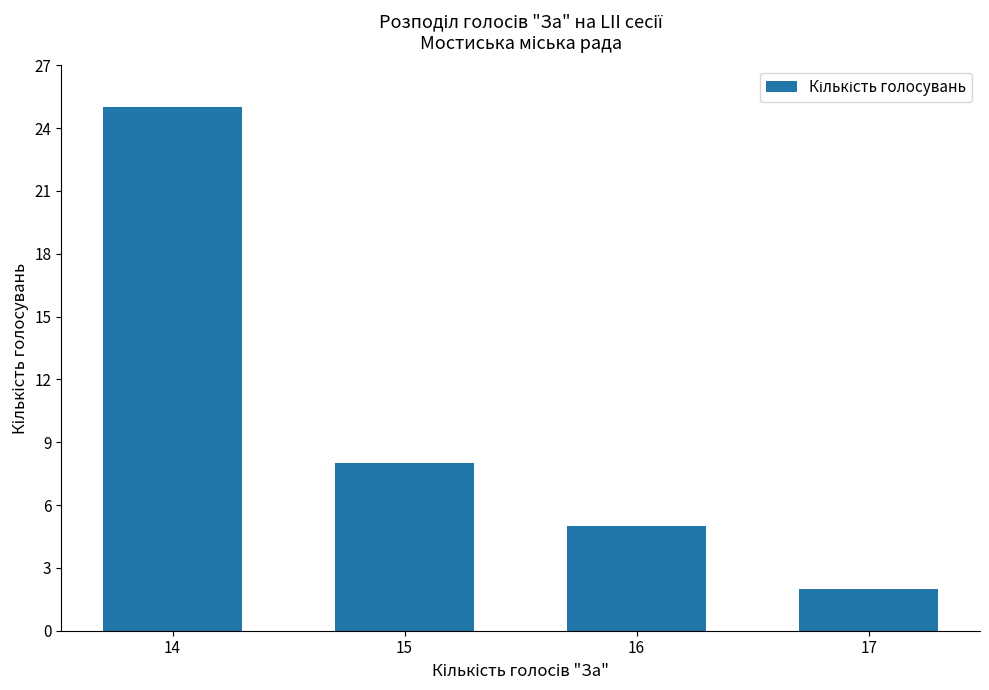

Between 15 and 16, which is larger?

15